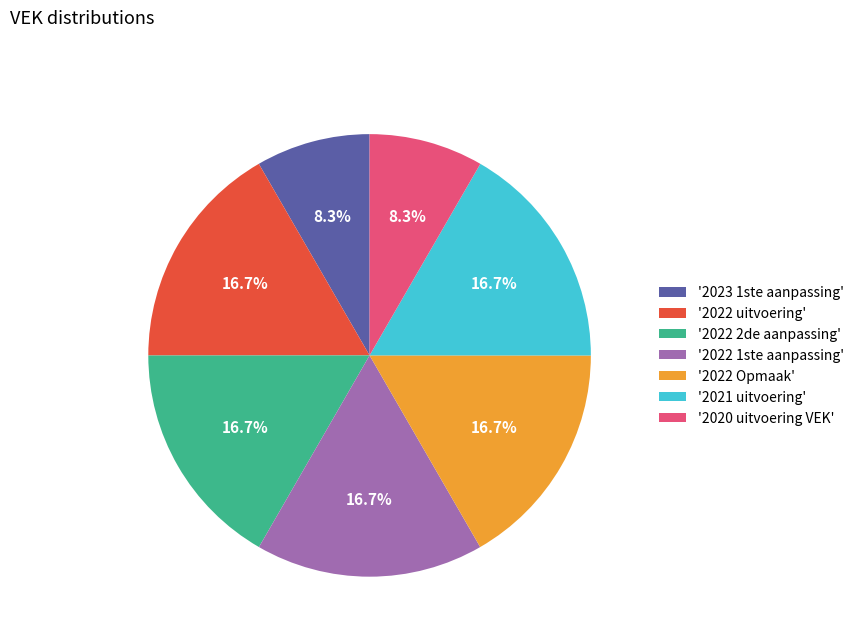

How much of the chart is everything except '2022 uitvoering'?

83.3%